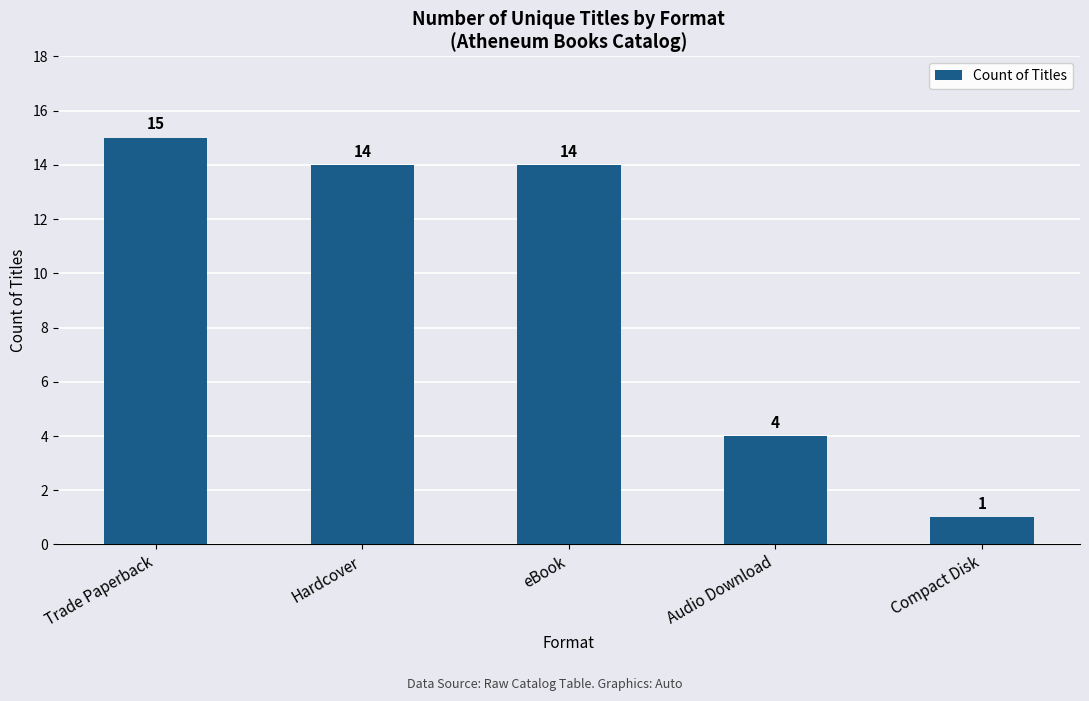

What is the maximum value shown in the chart?

15